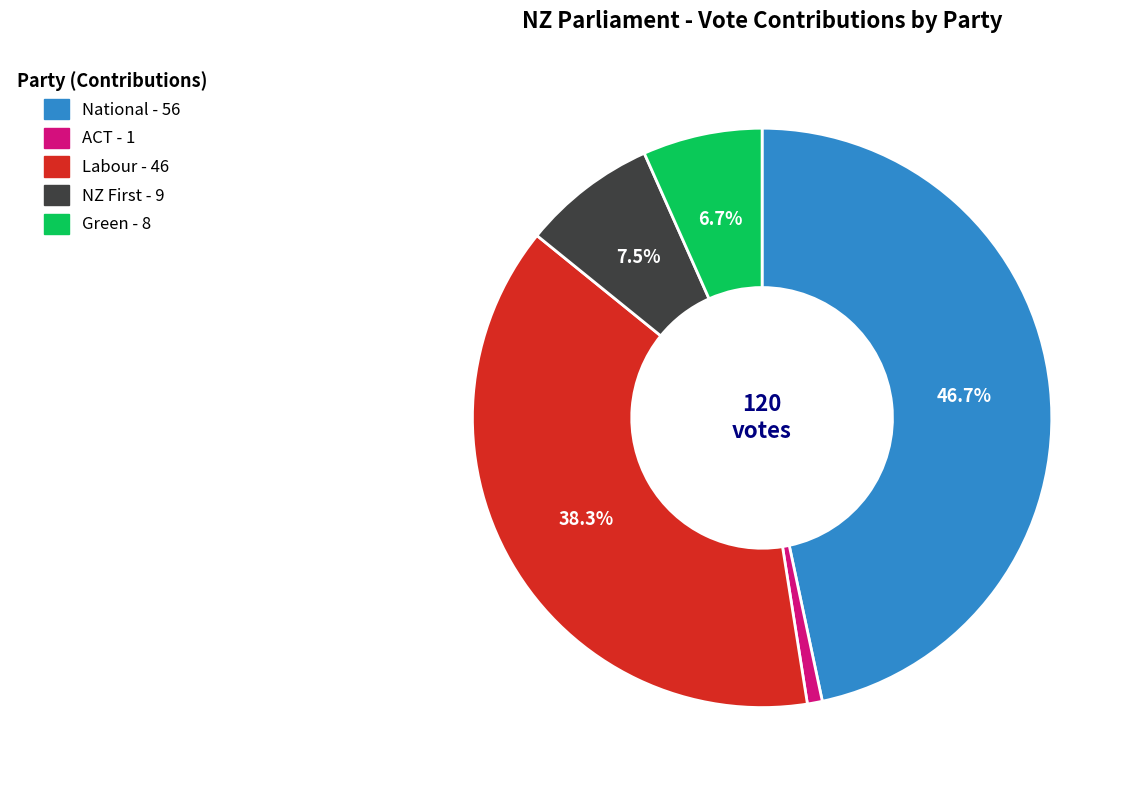

Which slice is the largest?

National